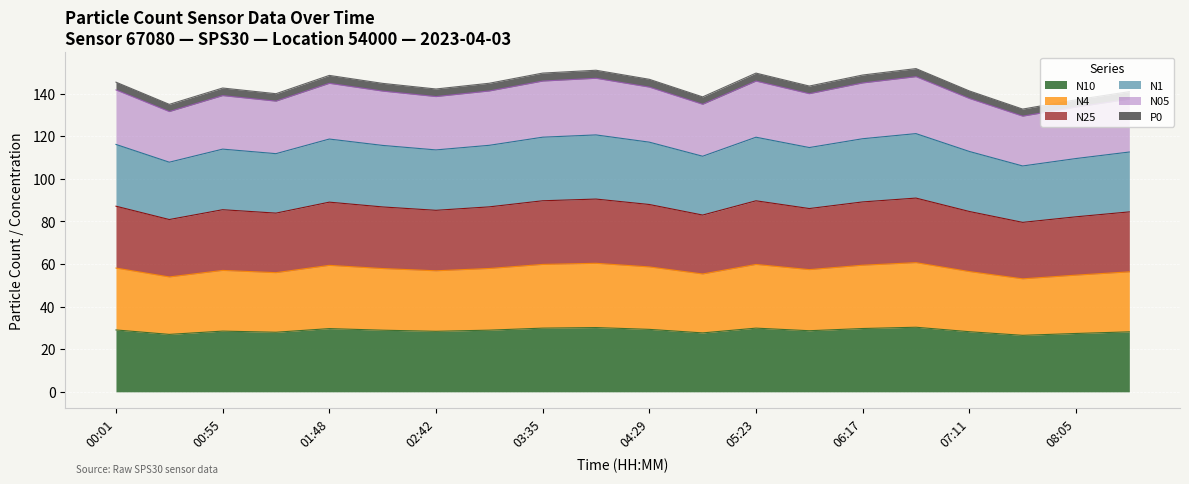

What is the label of the 6th point from the right?

06:17